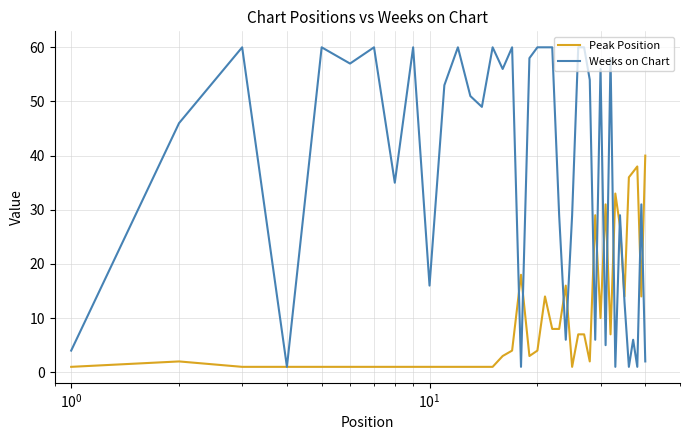

Which series has the widest spread of values?

Weeks on Chart